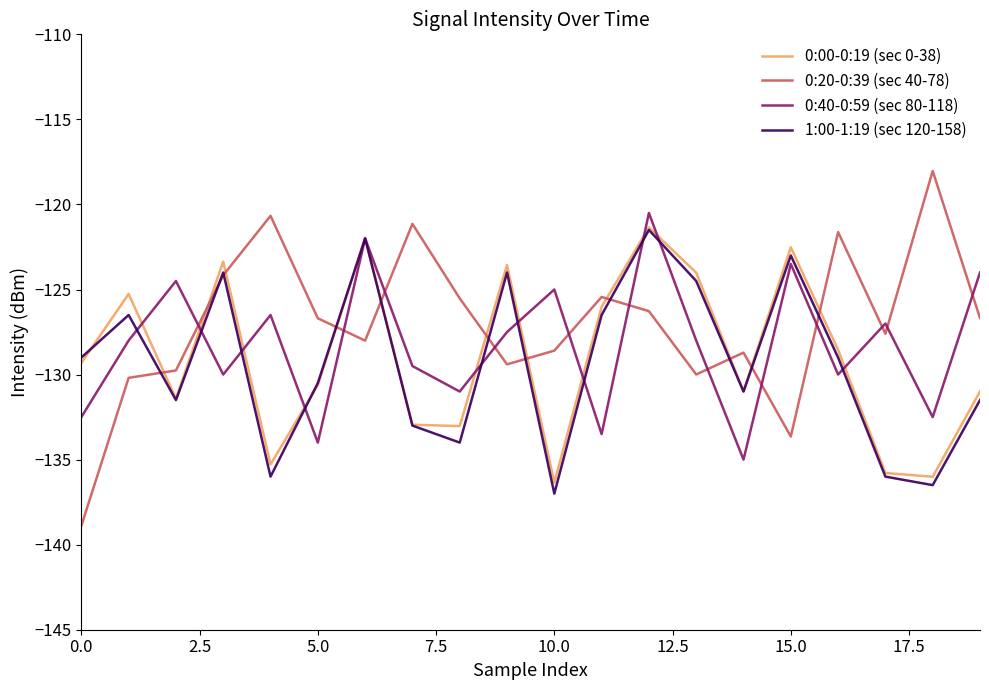

Which series has the largest range (max minus min)?

0:20-0:39 (sec 40-78)